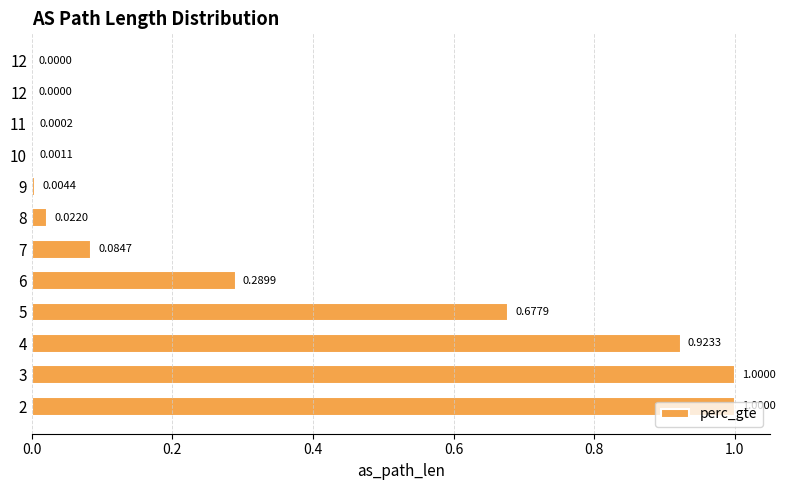

Are the bars horizontal?

Yes